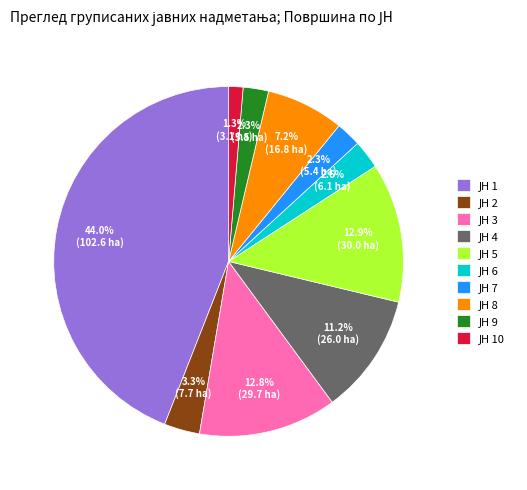

How many slices are in this pie chart?

10